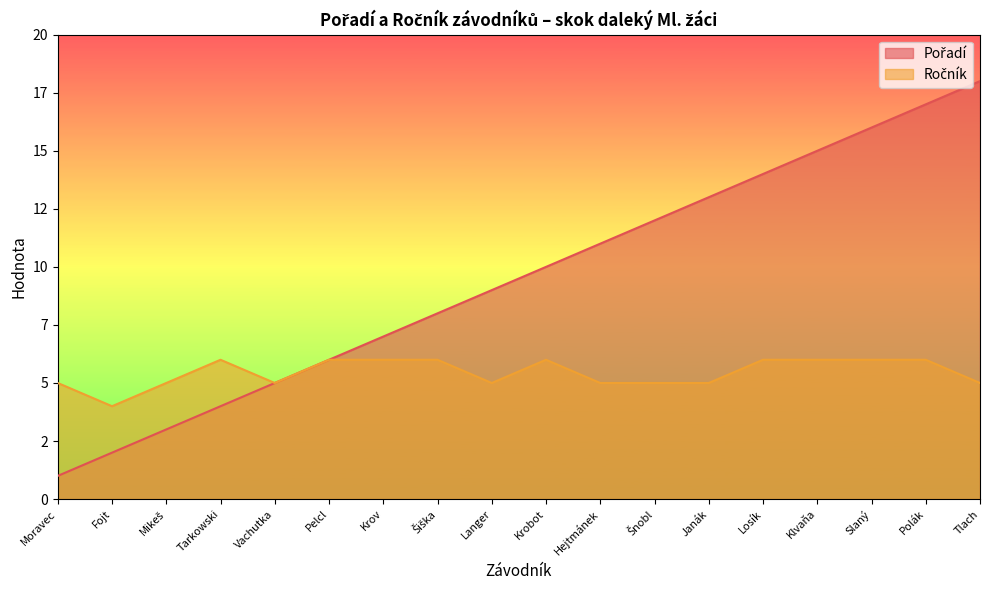

What is the total value across all series at Vachutka?

10